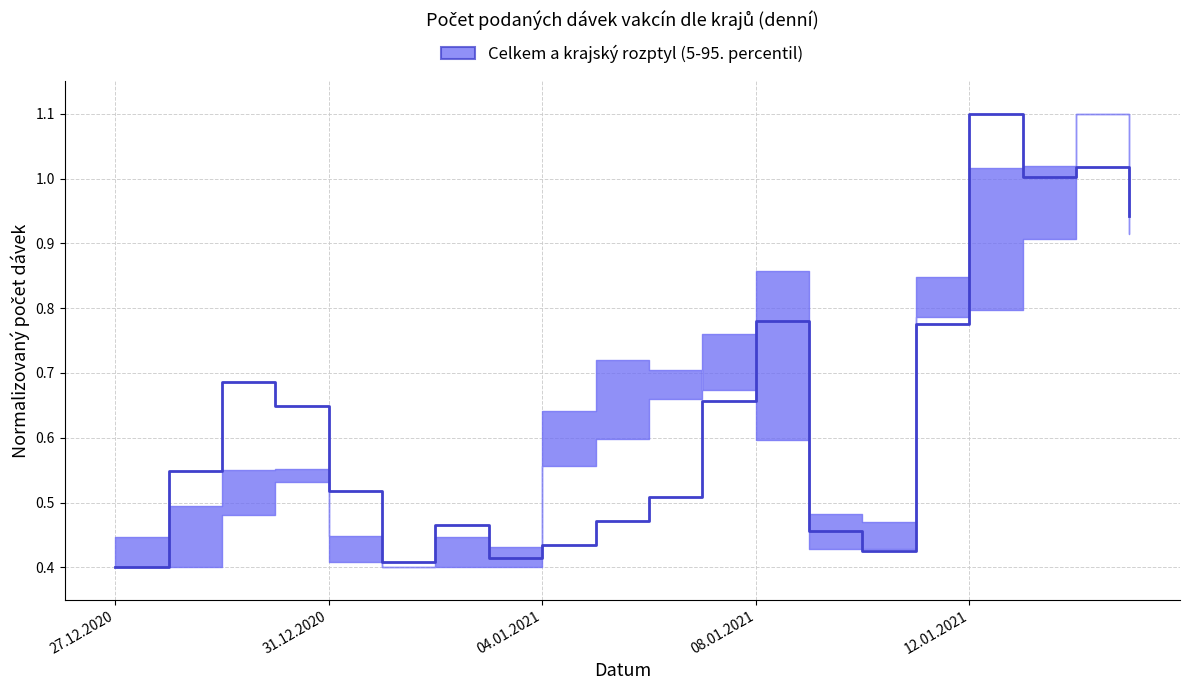

True or false: the data shows 1.7 at 12.01.2021.

False